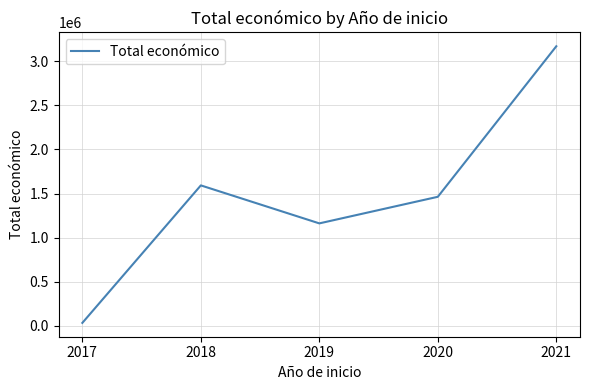

True or false: the data shows 1592727 at 2018.

True